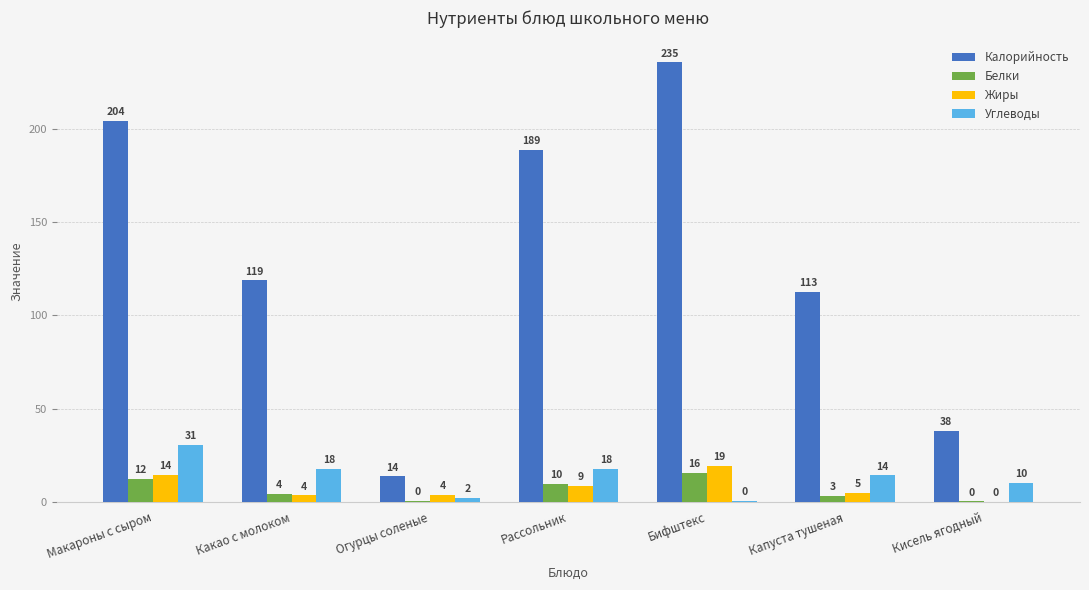

What are all the series names shown in the legend?

Калорийность, Белки, Жиры, Углеводы